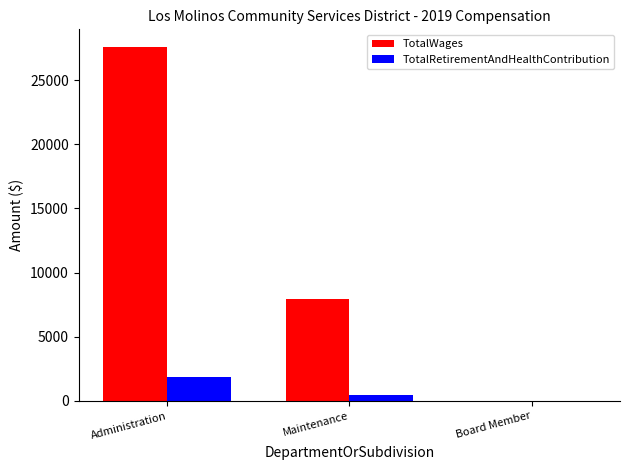

Reading left to right, what are all the values shown in this chart?

TotalWages: 27578	7925	0
TotalRetirementAndHealthContribution: 1887	466	0